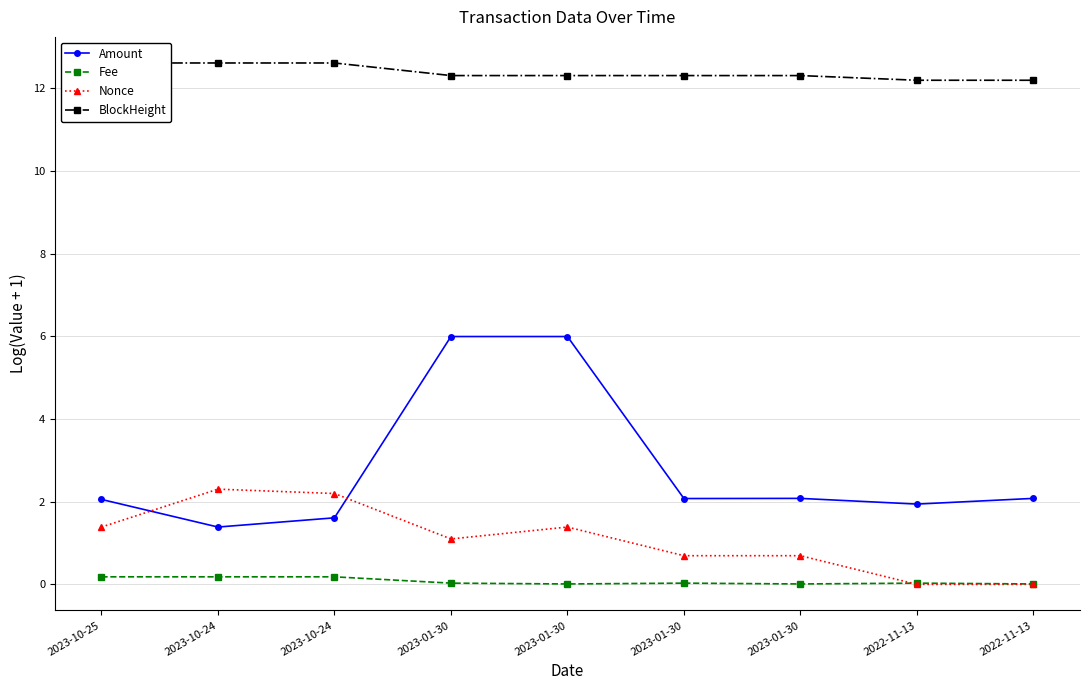

In Fee, how many points are higher than both neighbors (excluding endpoints)?

2